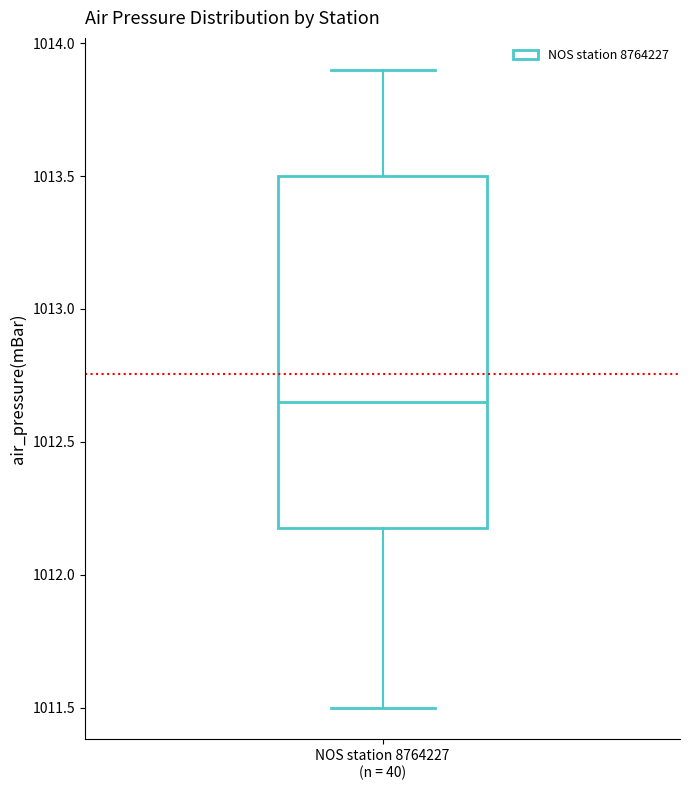

Transcribe this box plot: give where the median line is, the range the box spans, and where the two whiskers end, as read against the y-axis. The values are not printed on the chart, so give them approximately, as read against the axis.

median 1012.65, box 1012.20 to 1013.50, whiskers 1011.50 to 1013.90